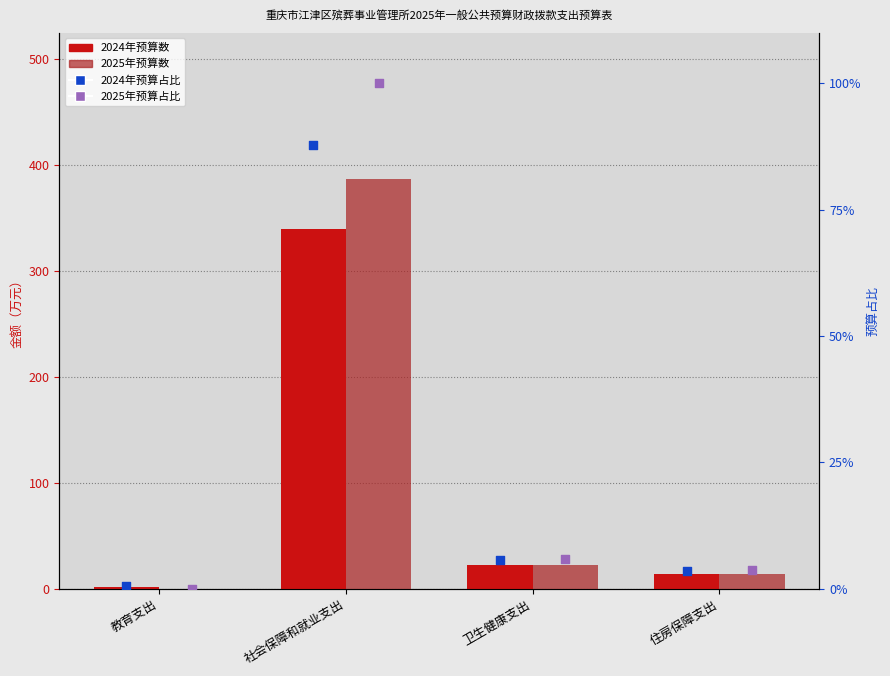

What are all the series names shown in the legend?

2024年预算数, 2025年预算数, 2024年预算占比, 2025年预算占比